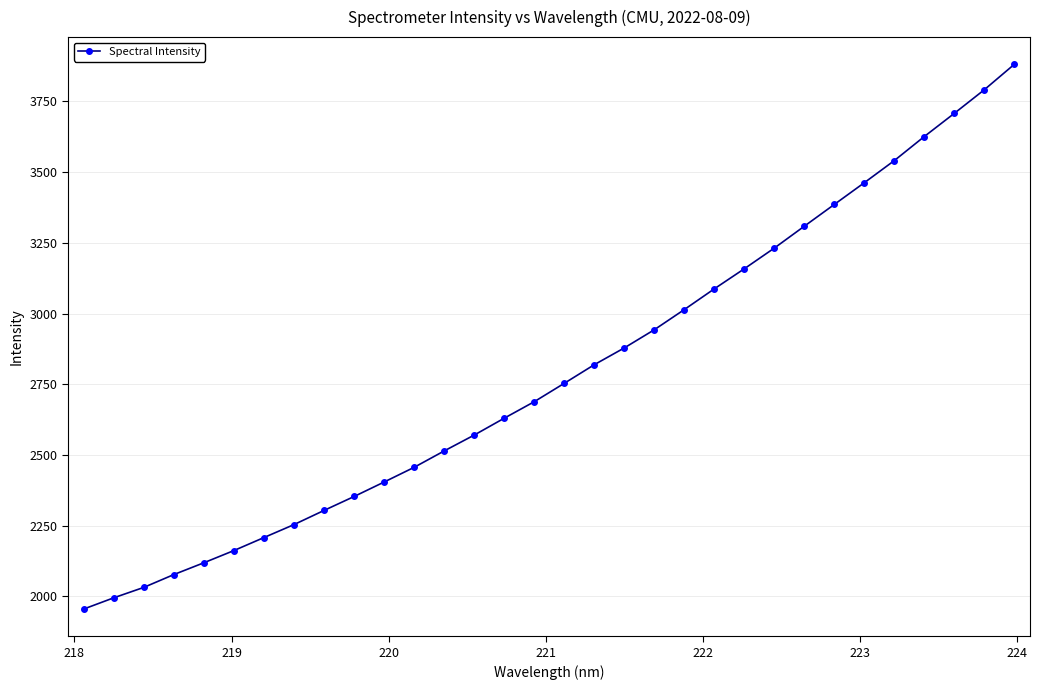

True or false: there are more than 2 points higher than both neighbors.

False